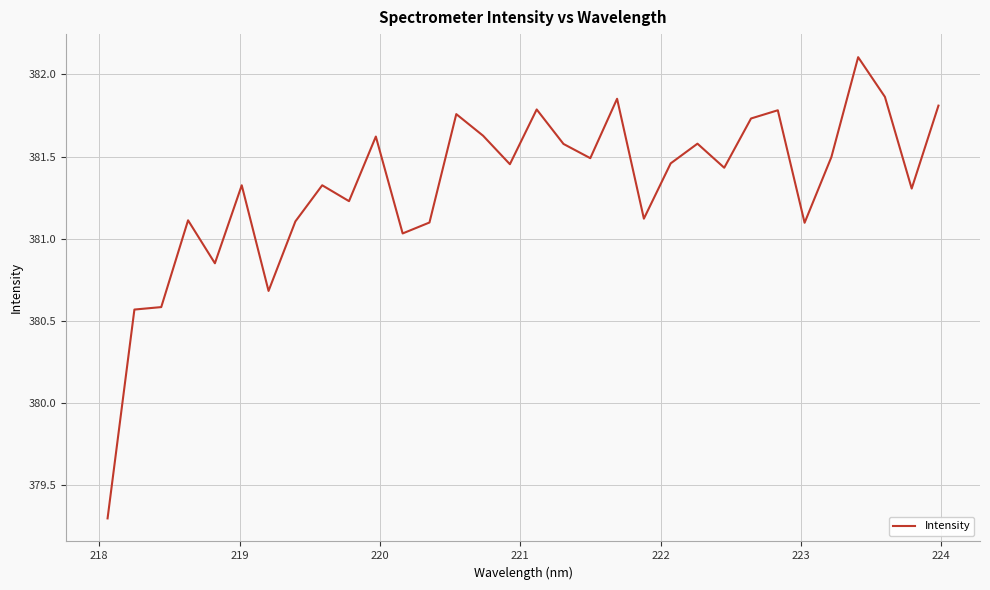

How many values exceed 381?

27